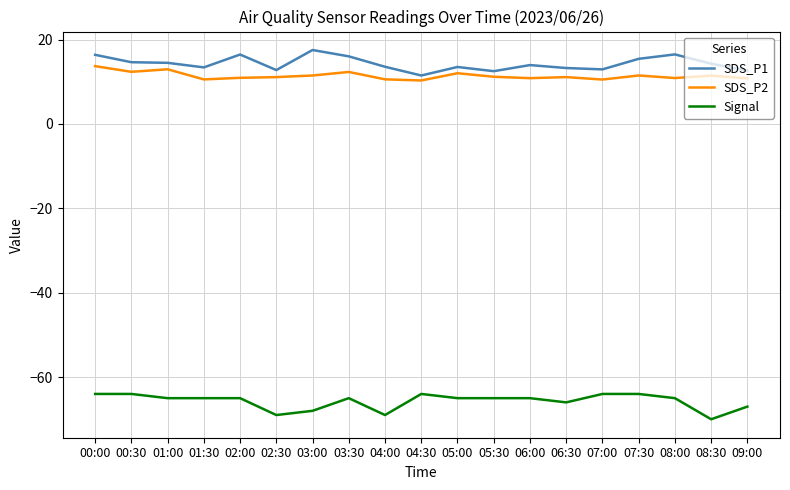

What is the difference between the Signal values at 07:00 and 06:30?

2.0